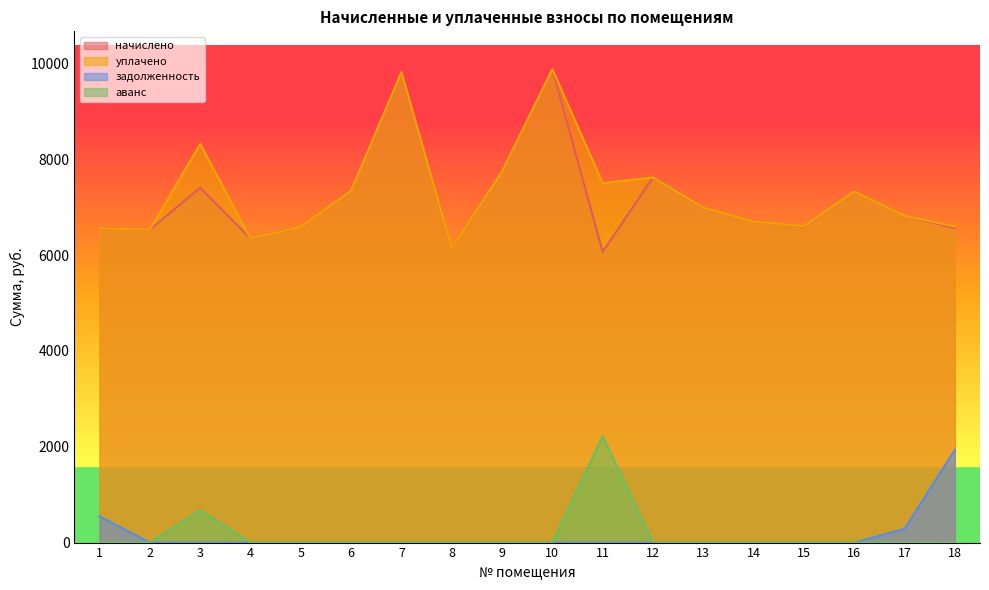

Rank the categories by начислено value from highest to lowest.

10, 7, 9, 12, 3, 6, 16, 13, 17, 14, 15, 5, 1, 18, 2, 4, 8, 11